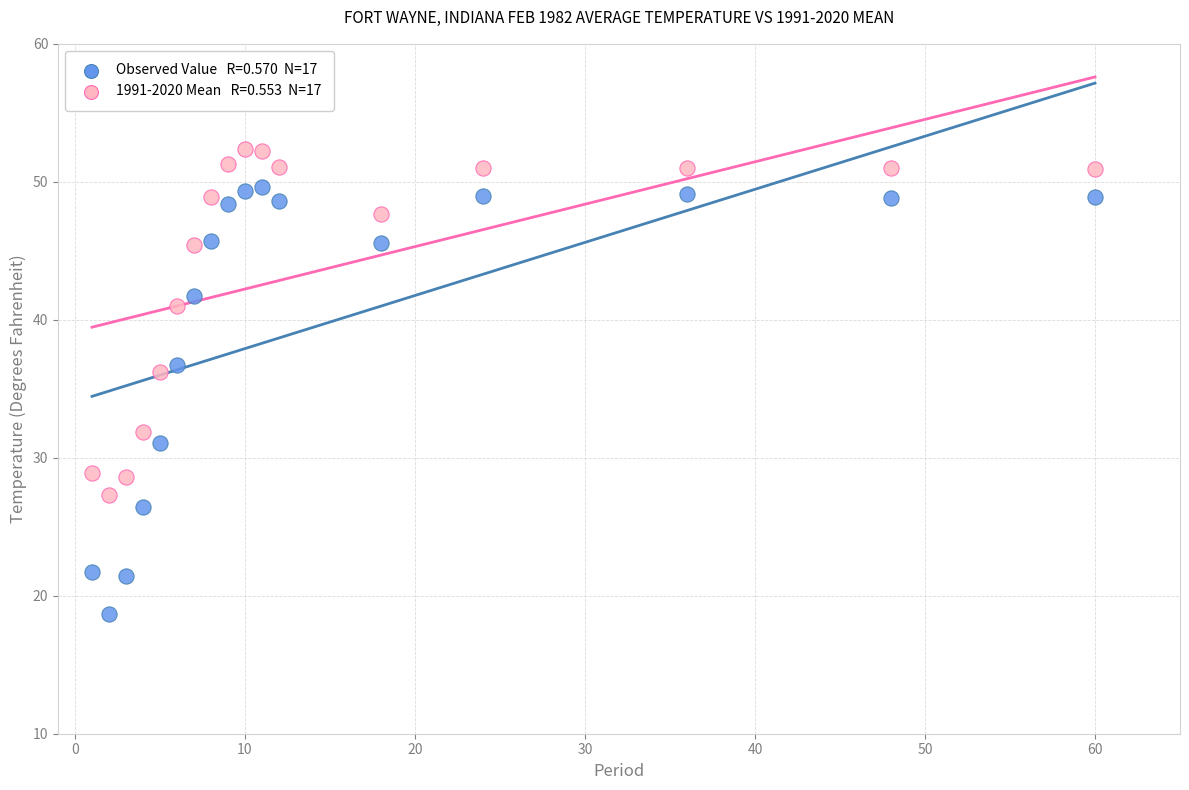

Across all series, what Y value is closest to 35?

36.2